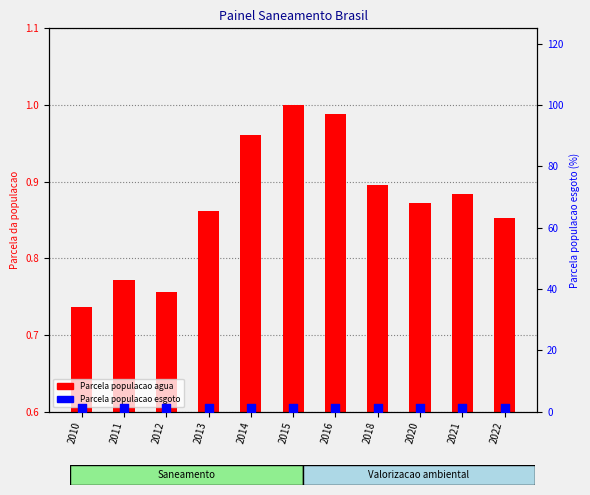

Is the value of Parcela populacao esgoto at 2010 greater than the value of Parcela populacao agua at 2014?

Yes